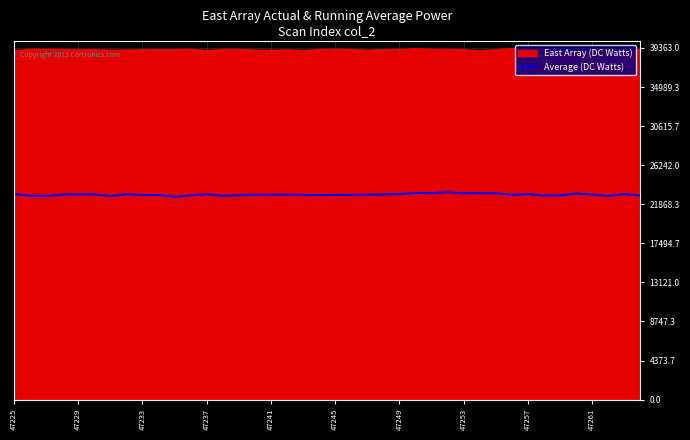

The chart shows a value of 23121 at 25. True or false?

True